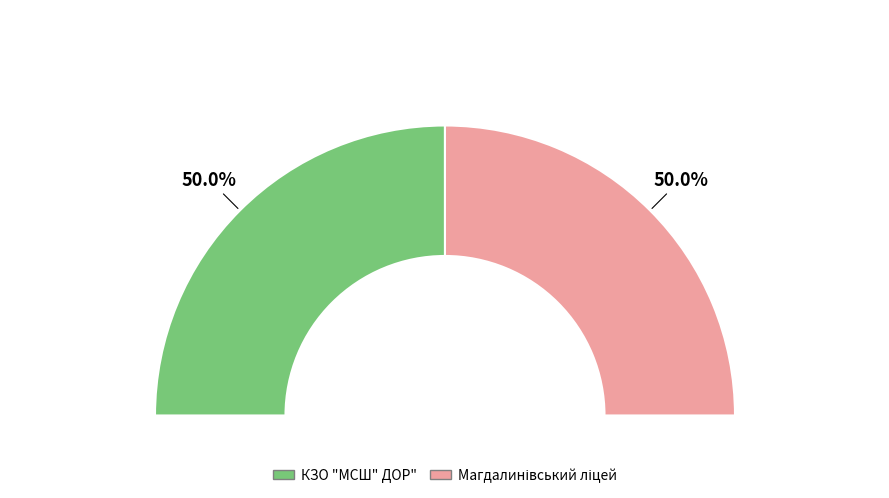

Combined, what portion of the pie is КЗО "МСШ" ДОР" and Магдалинівський ліцей?

100.0%